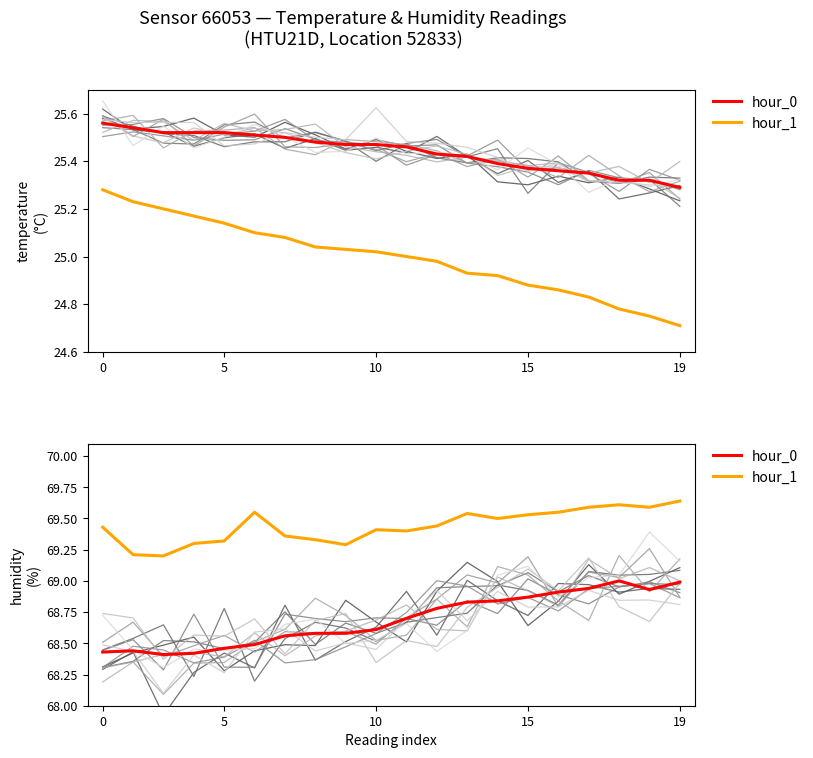

Reading left to right, what are all the values shown in this chart?

hour_0 (00:00–00:46): 68.4	68.4	68.4	68.4	68.5	68.5	68.6	68.6	68.6	68.6	68.7	68.8	68.8	68.8	68.9	68.9	68.9	69.0	68.9	69.0
hour_1 (00:48–01:43): 69.4	69.2	69.2	69.3	69.3	69.5	69.4	69.3	69.3	69.4	69.4	69.4	69.5	69.5	69.5	69.5	69.6	69.6	69.6	69.6